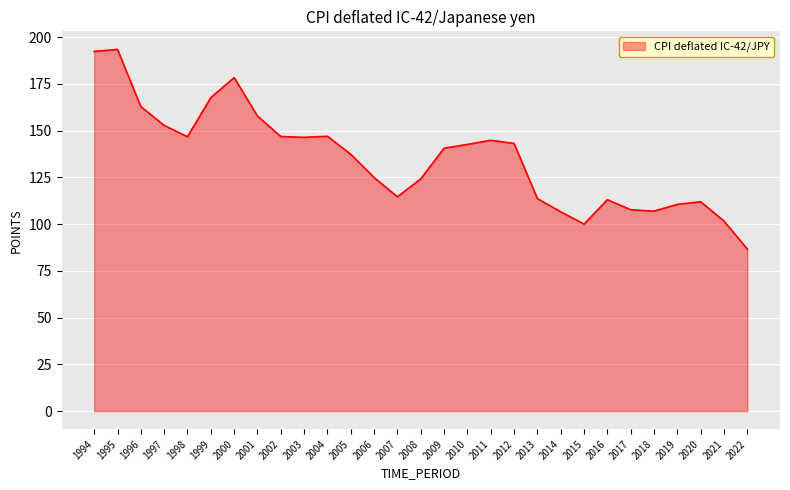

Read the value at 2002.

146.8